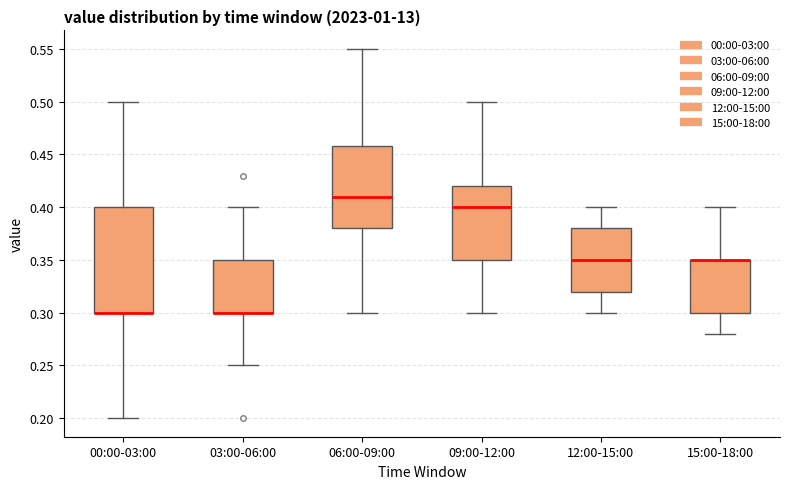

Reading left to right, read every box against the y-axis: the position of its median line, the range the box covers, and the ends of its whiskers. The values are not printed on the chart, so give them approximately, as read against the axis.

00:00-03:00: median 0.30 (drawn on the box's lower edge), box 0.30 to 0.40, whiskers 0.20 to 0.50
03:00-06:00: median 0.30 (drawn on the box's lower edge), box 0.30 to 0.35, whiskers 0.25 to 0.40
06:00-09:00: median 0.41, box 0.38 to 0.46, whiskers 0.30 to 0.55
09:00-12:00: median 0.40, box 0.35 to 0.42, whiskers 0.30 to 0.50
12:00-15:00: median 0.35, box 0.32 to 0.38, whiskers 0.30 to 0.40
15:00-18:00: median 0.35 (drawn on the box's upper edge), box 0.30 to 0.35, whiskers 0.28 to 0.40